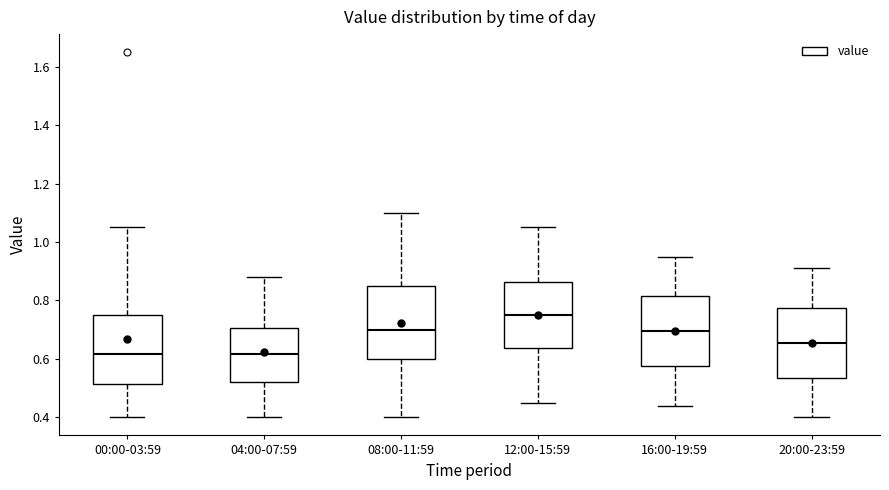

Reading left to right, read every box against the y-axis: the position of its median line, the range the box covers, and the ends of its whiskers. The values are not printed on the chart, so give them approximately, as read against the axis.

00:00-03:59: median 0.62, box 0.52 to 0.76, whiskers 0.40 to 1.06
04:00-07:59: median 0.62, box 0.52 to 0.70, whiskers 0.40 to 0.88
08:00-11:59: median 0.70, box 0.60 to 0.86, whiskers 0.40 to 1.10
12:00-15:59: median 0.76, box 0.64 to 0.86, whiskers 0.46 to 1.06
16:00-19:59: median 0.70, box 0.58 to 0.82, whiskers 0.44 to 0.96
20:00-23:59: median 0.66, box 0.54 to 0.78, whiskers 0.40 to 0.92